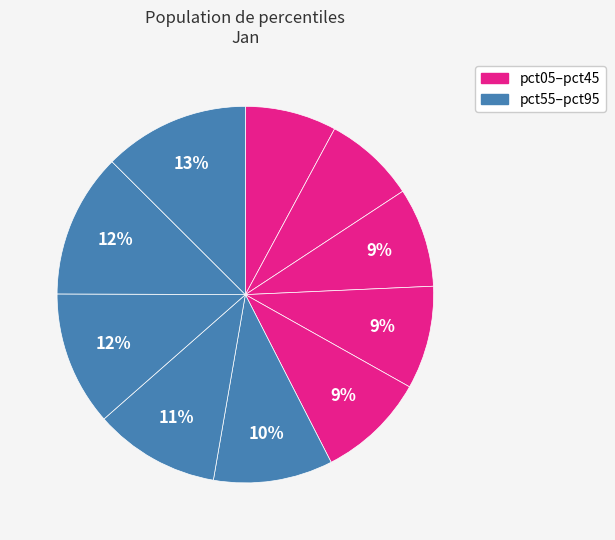

Count the number of slices in the pie.

10